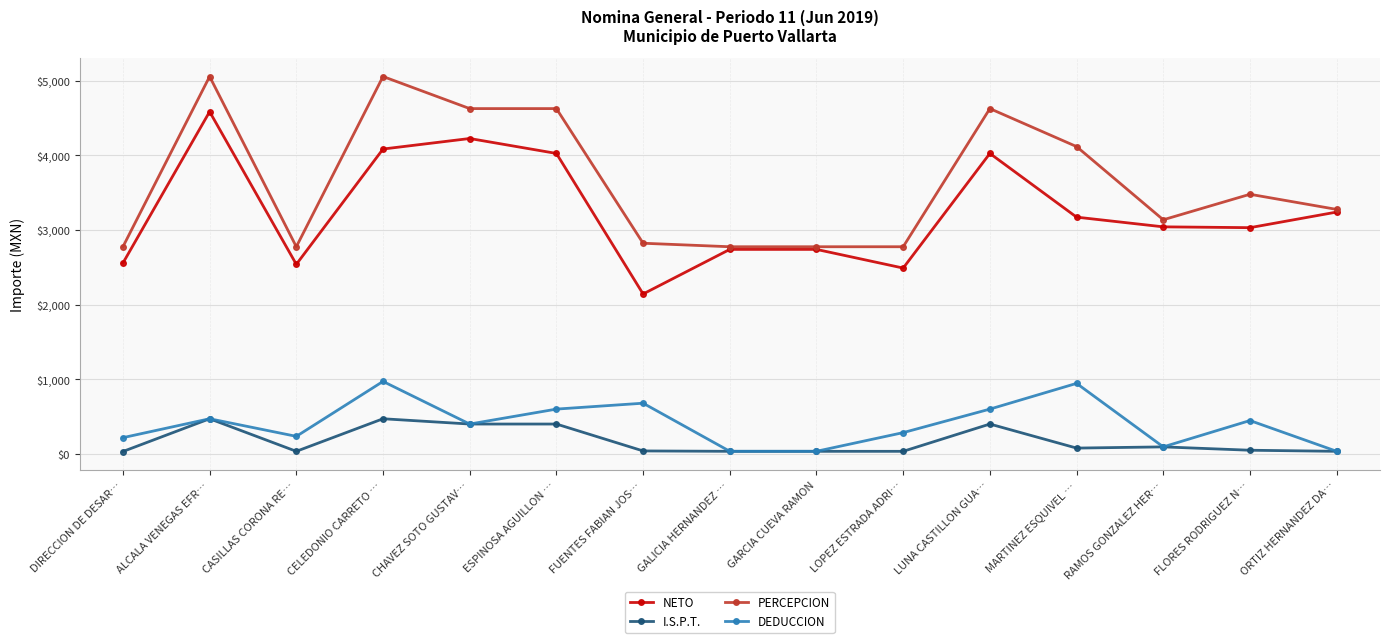

True or false: PERCEPCION has a value of 4624.5 at CHAVEZ SOTO GUSTAV….

True